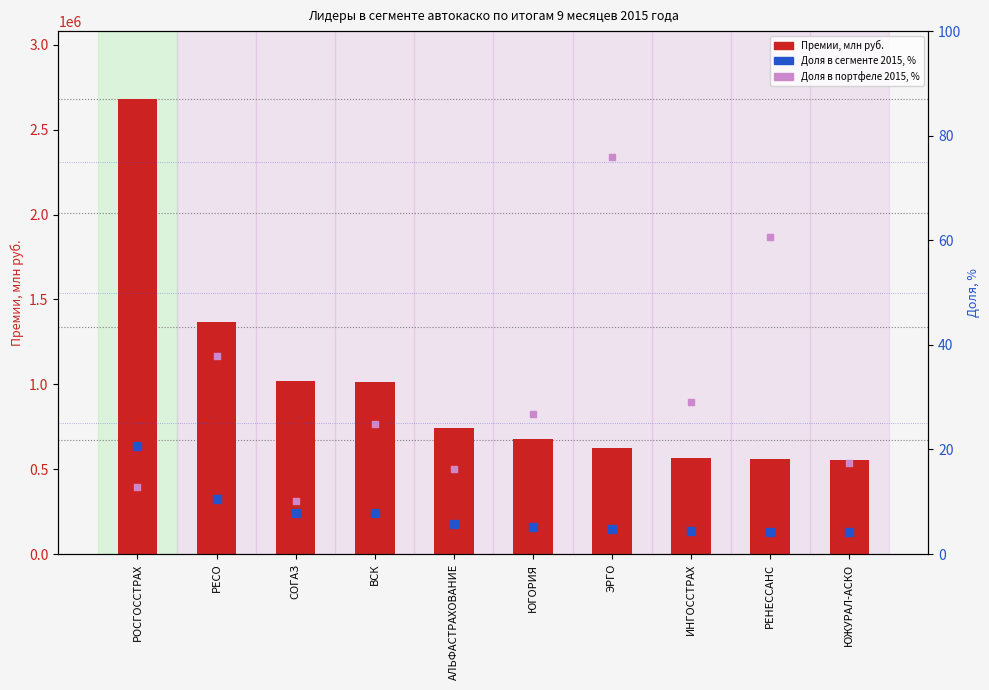

Which series has the largest total across all categories?

Премии, млн руб.